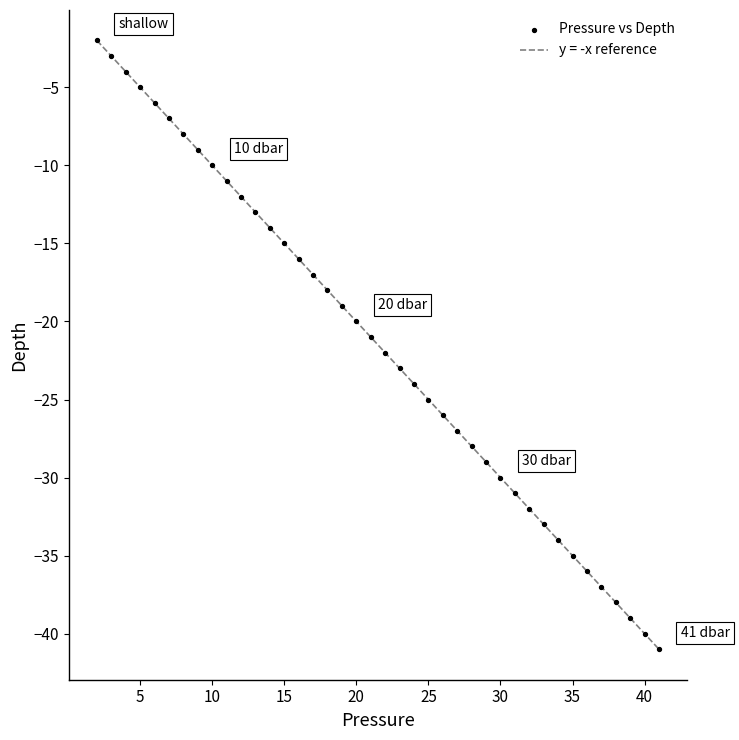

What is the range of Y values (max minus min)?

39